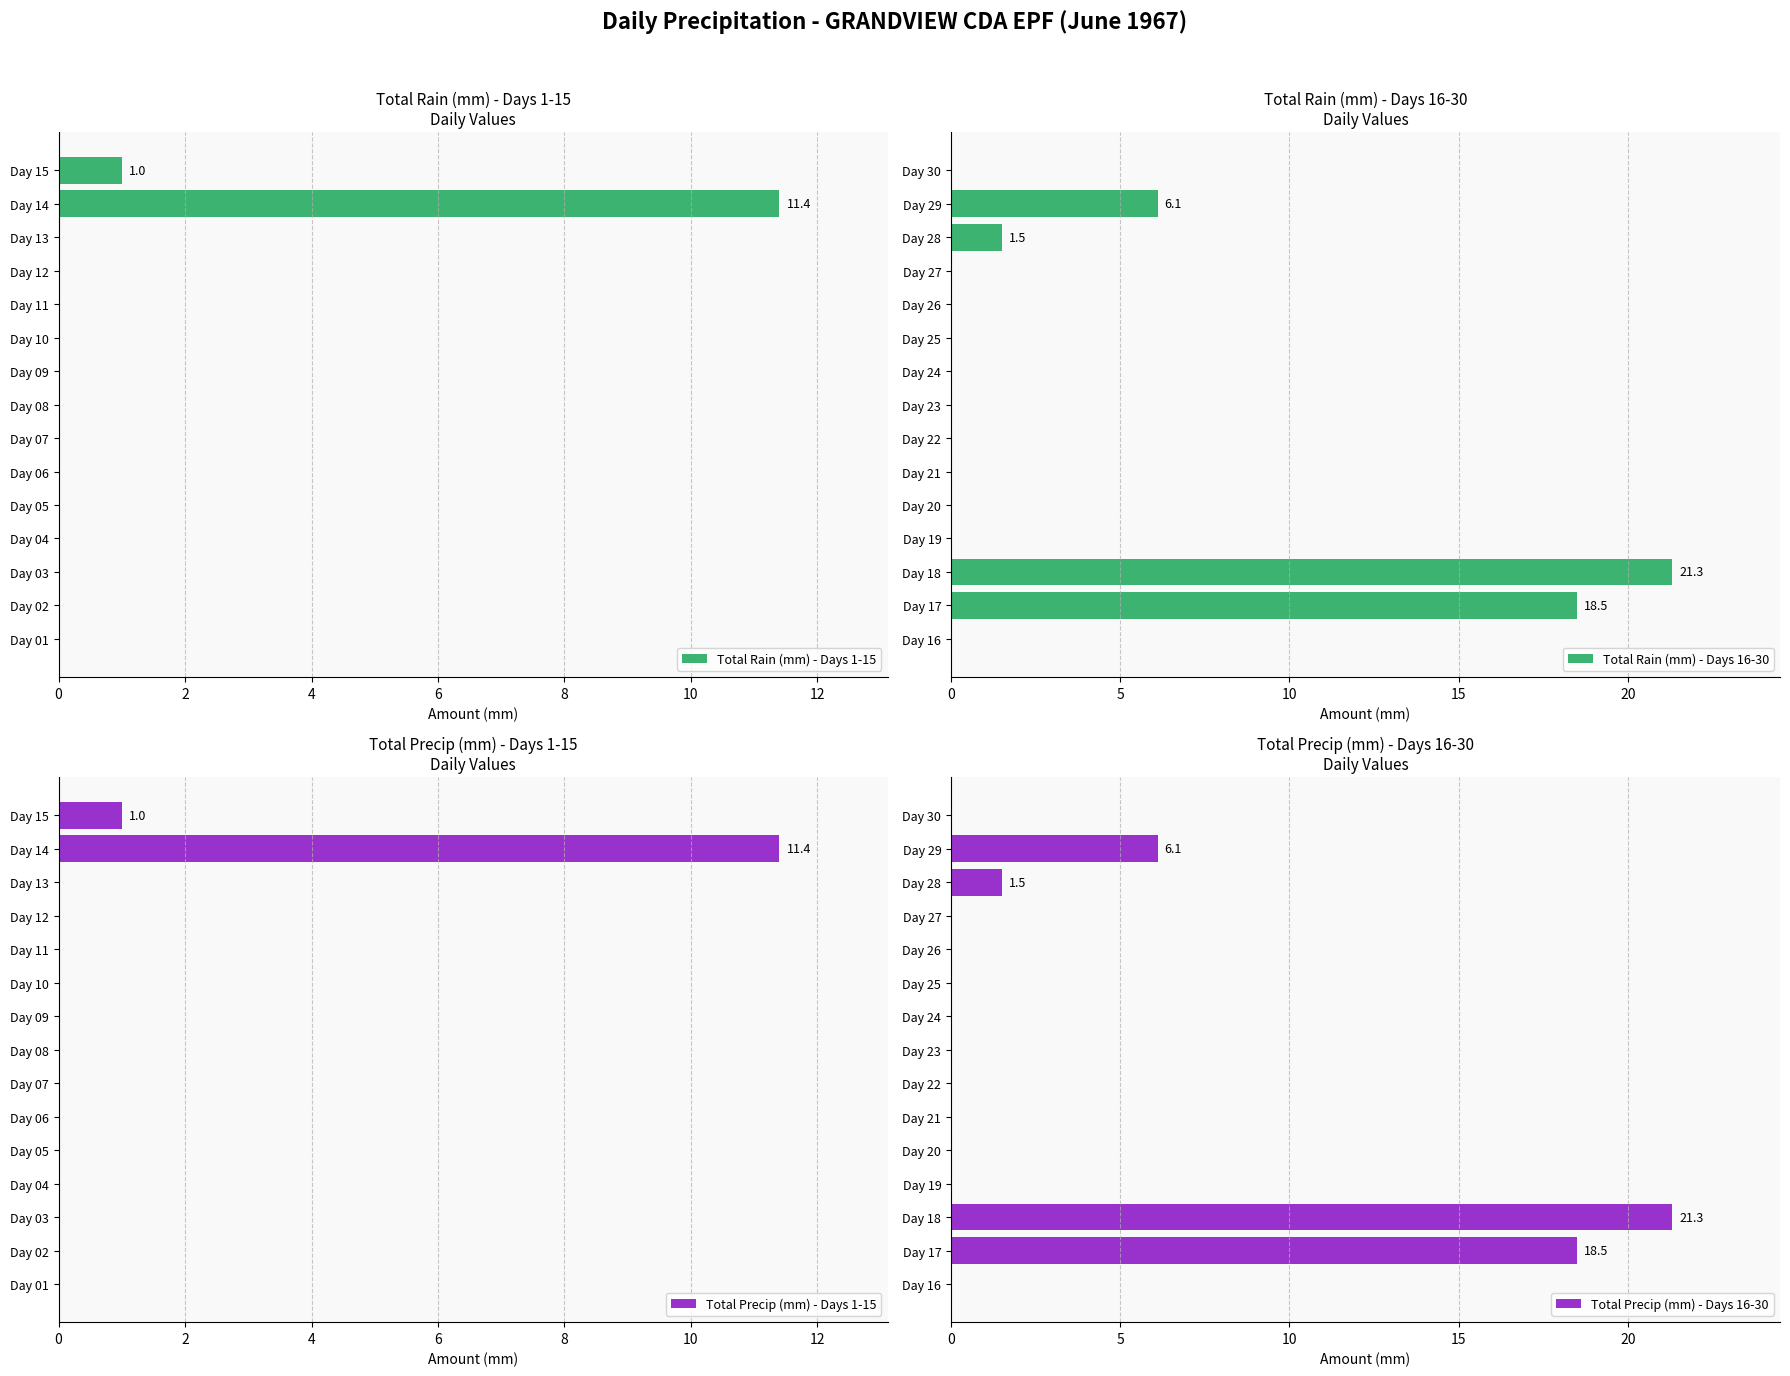

What is the sum of all Total Precip (mm) - Days 1-15 values?

12.4